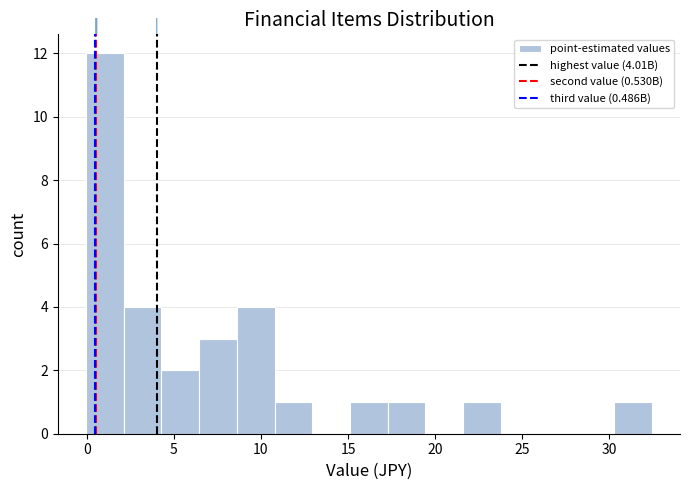

Over which range of the x-axis is the bar tallest?

0.0 to 2.0